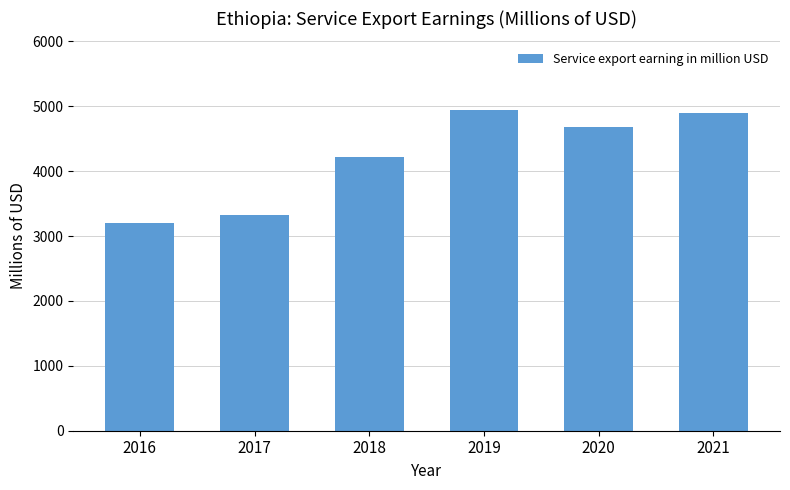

List the labels in order of value, largest first.

2019, 2021, 2020, 2018, 2017, 2016